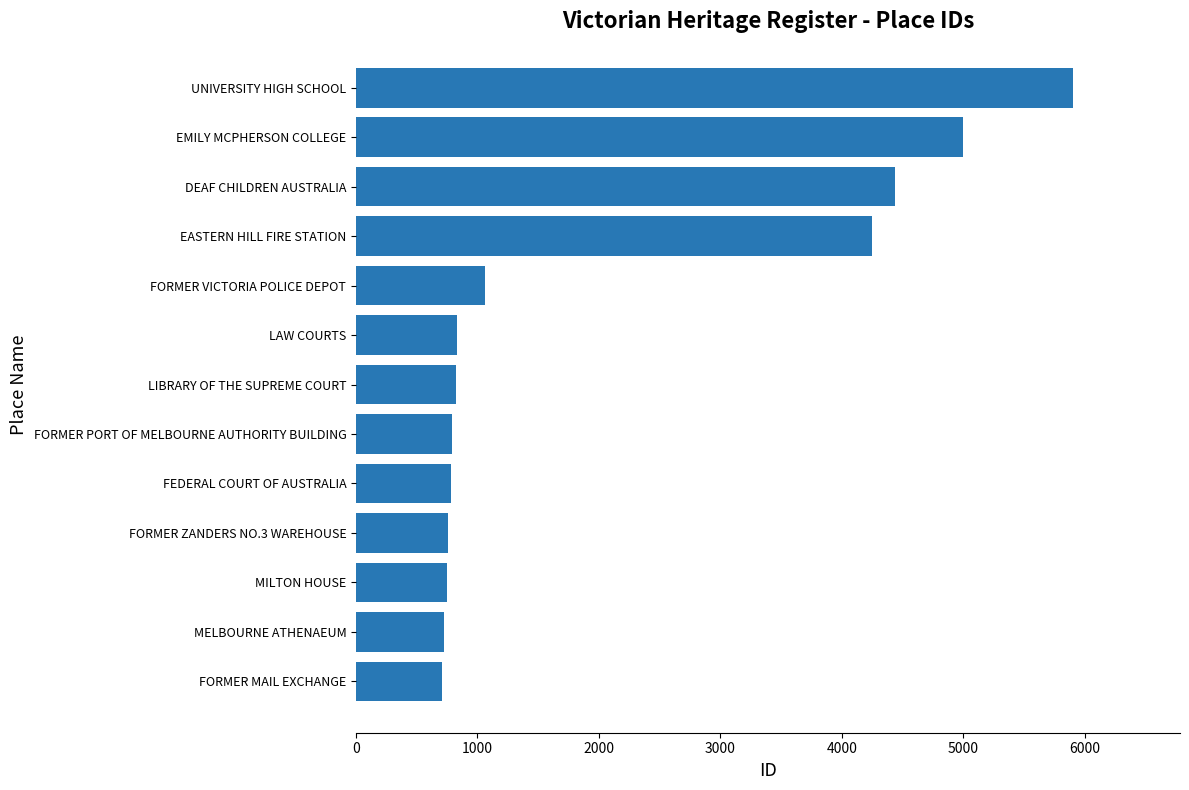

What is the average value?

2063